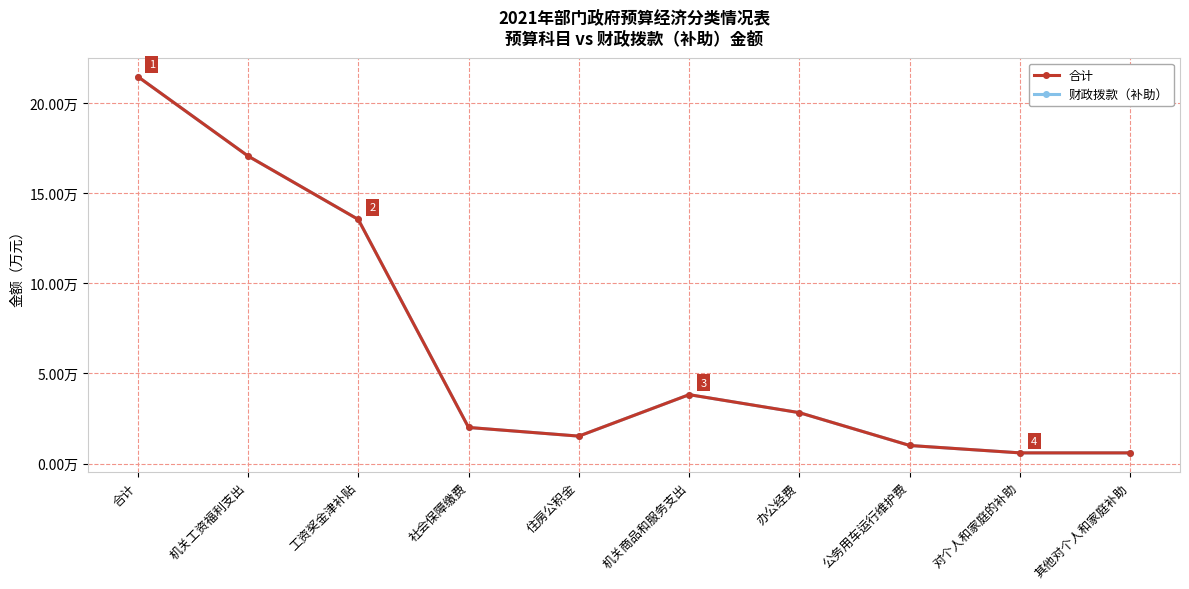

True or false: 合计 and 财政拨款（补助） intersect in this chart.

False